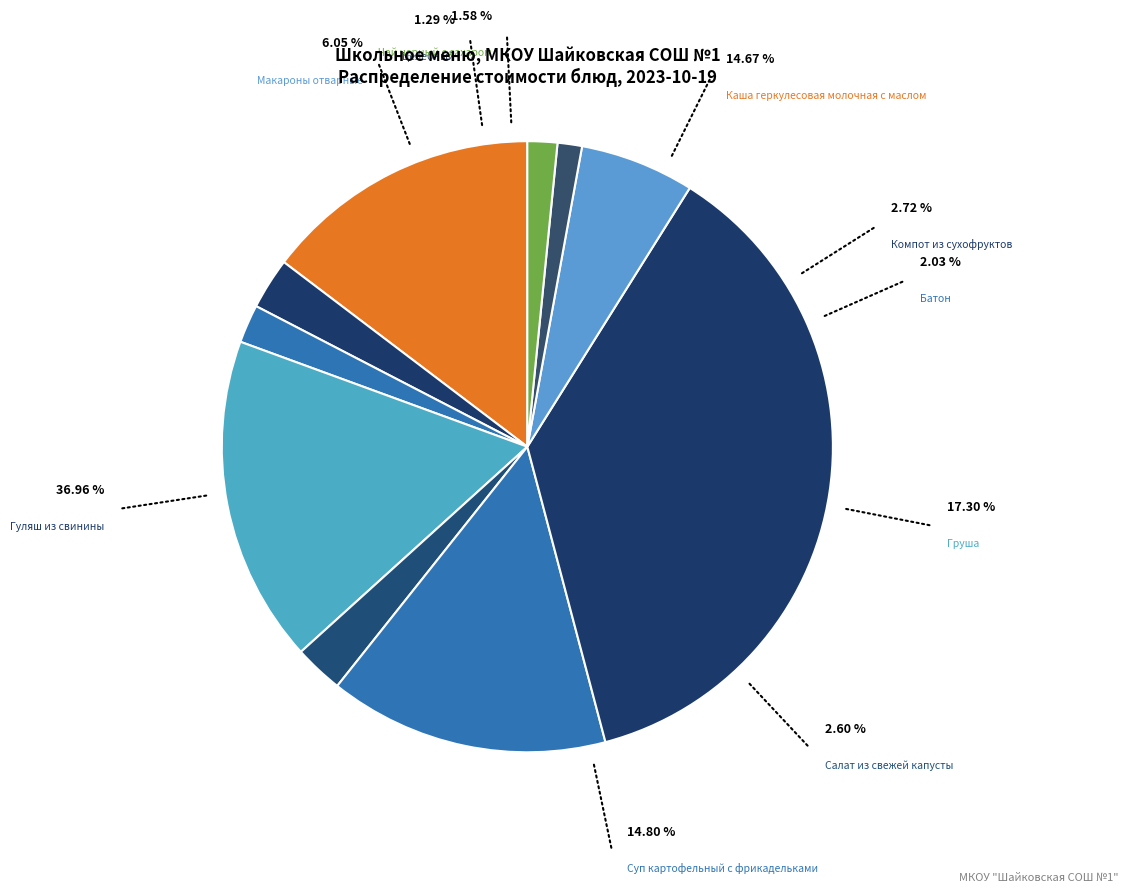

Between Каша геркулесовая молочная с маслом and Чай черный с сахаром, which is larger?

Каша геркулесовая молочная с маслом